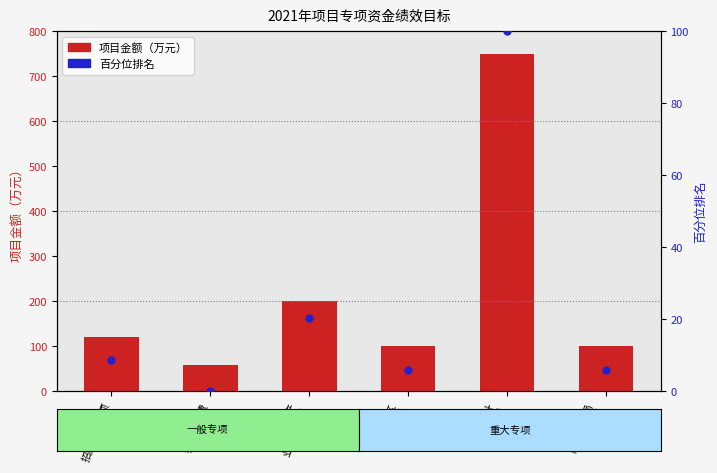

Which series has the largest Y range (max minus min)?

项目金额（万元）